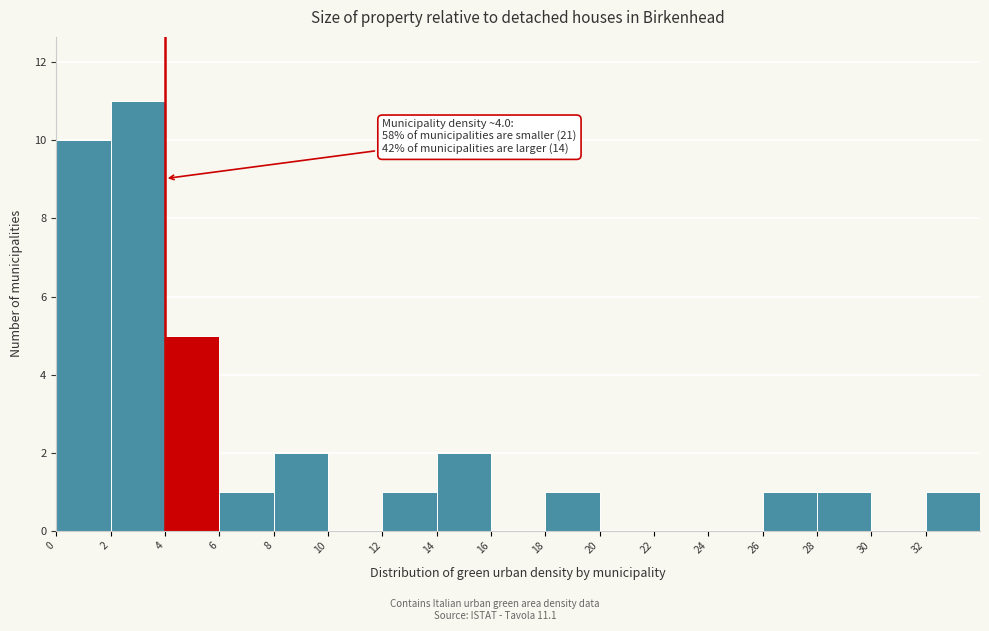

Which range on the x-axis has the tallest bar?

2 to 4